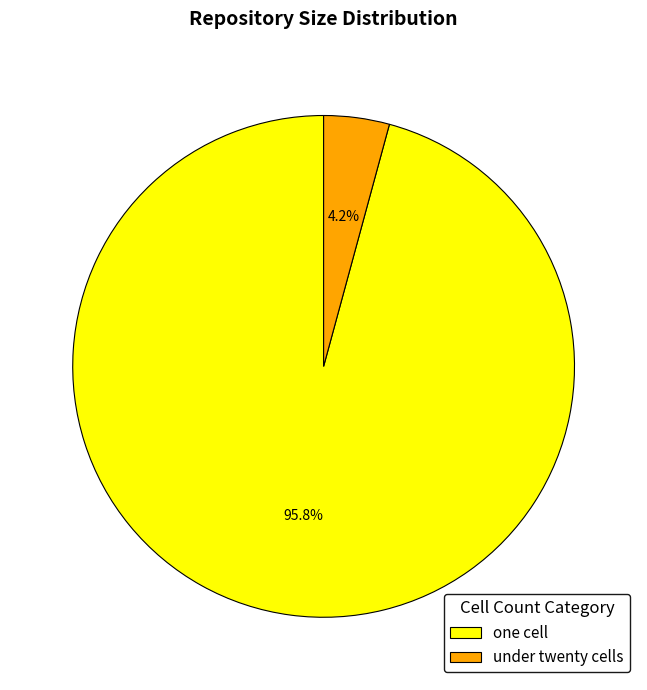

Between one cell and under twenty cells, which is larger?

one cell